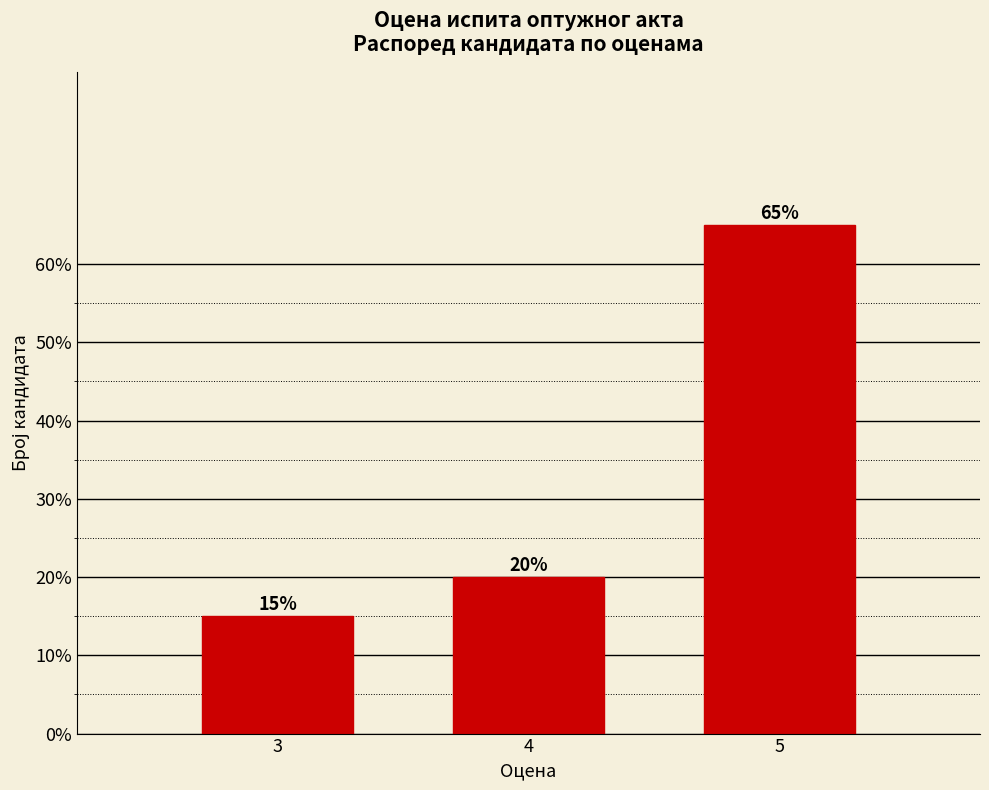

Reading left to right, transcribe all the data shown in this chart.

3=15	4=20	5=65